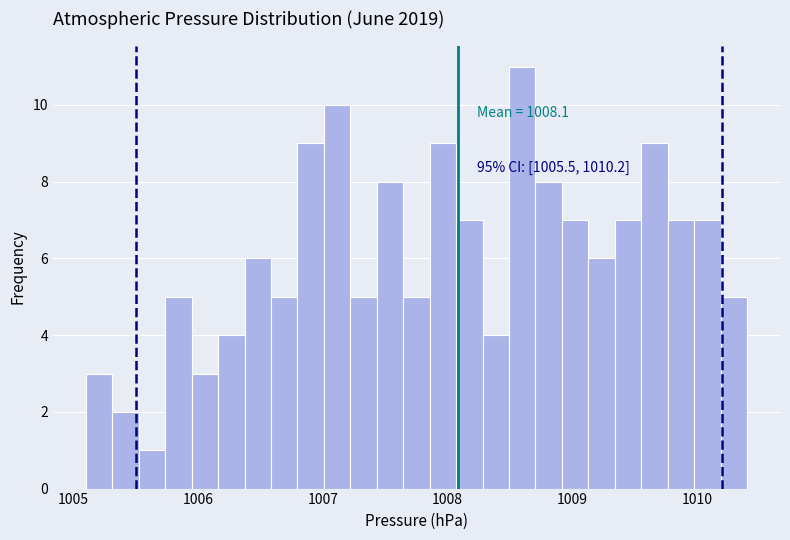

Read against the x-axis, roughly where is the centre of the tallest bar?

1008.6